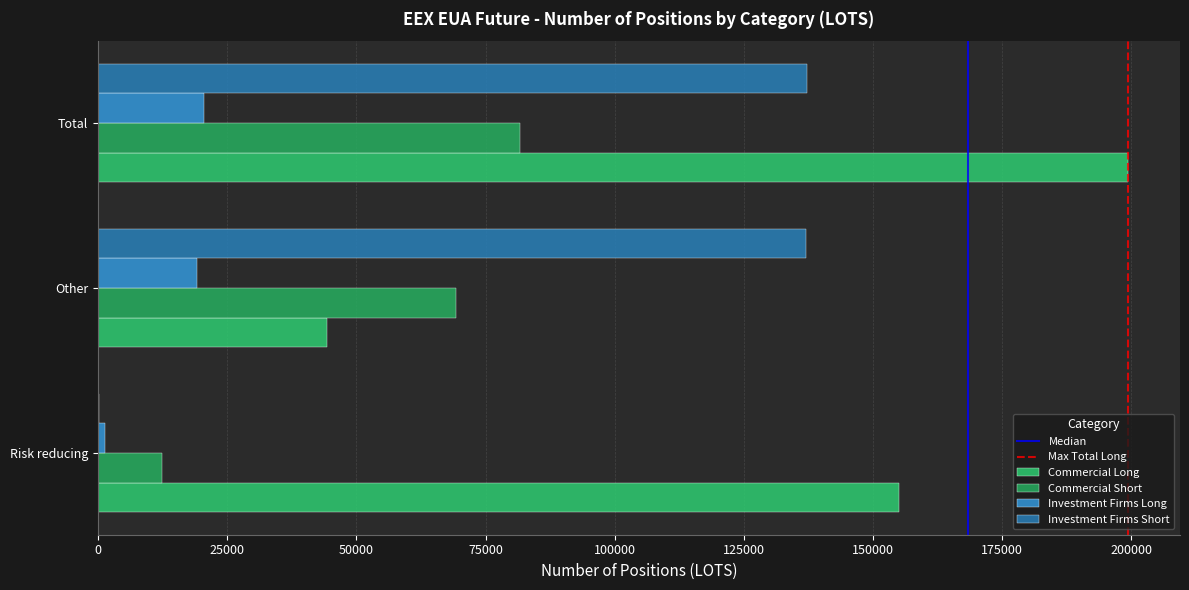

What is the approximate value of Commercial Short at Risk reducing?

12444.2